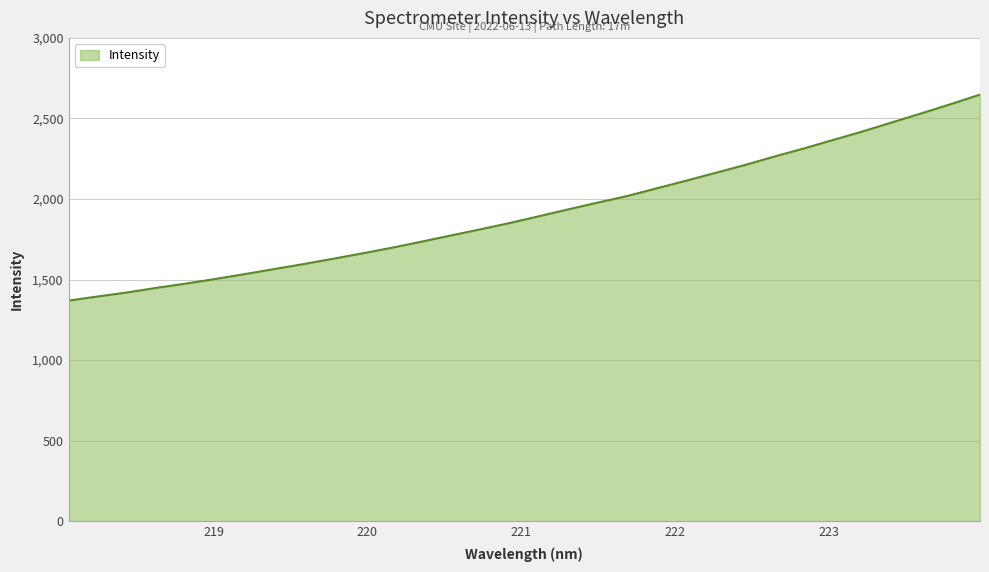

What is the maximum value shown in the chart?

2648.0